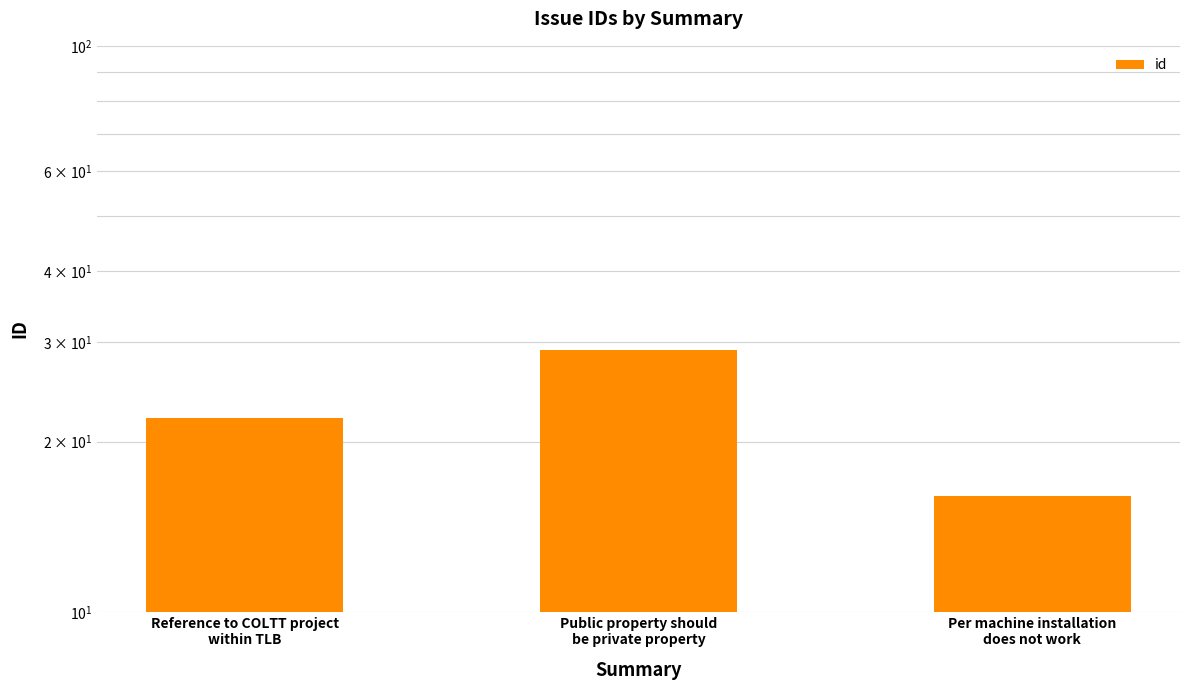

Approximately how many times larger is the value at Reference to COLTT project
within TLB compared to Public property should
be private property?

0.8